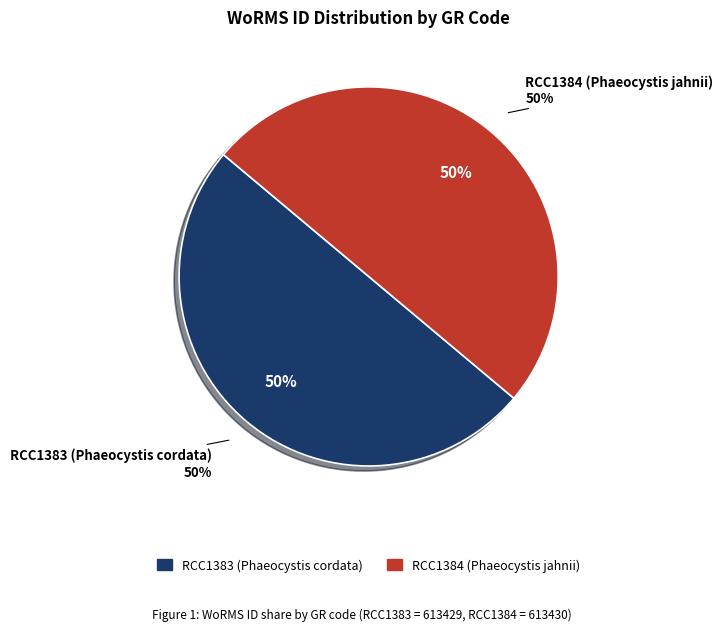

How many slices are in this pie chart?

2